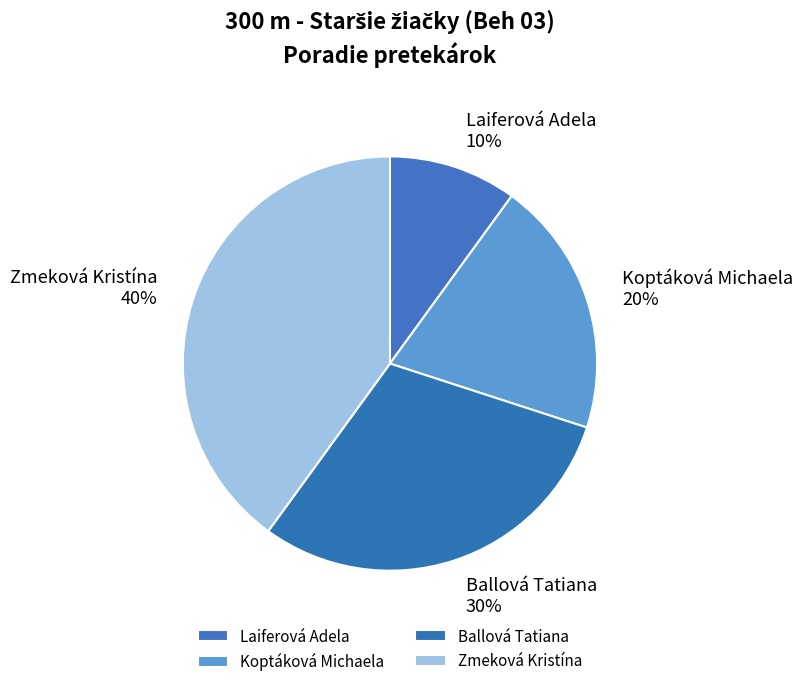

Does Koptáková Michaela account for over 50% of the chart?

No